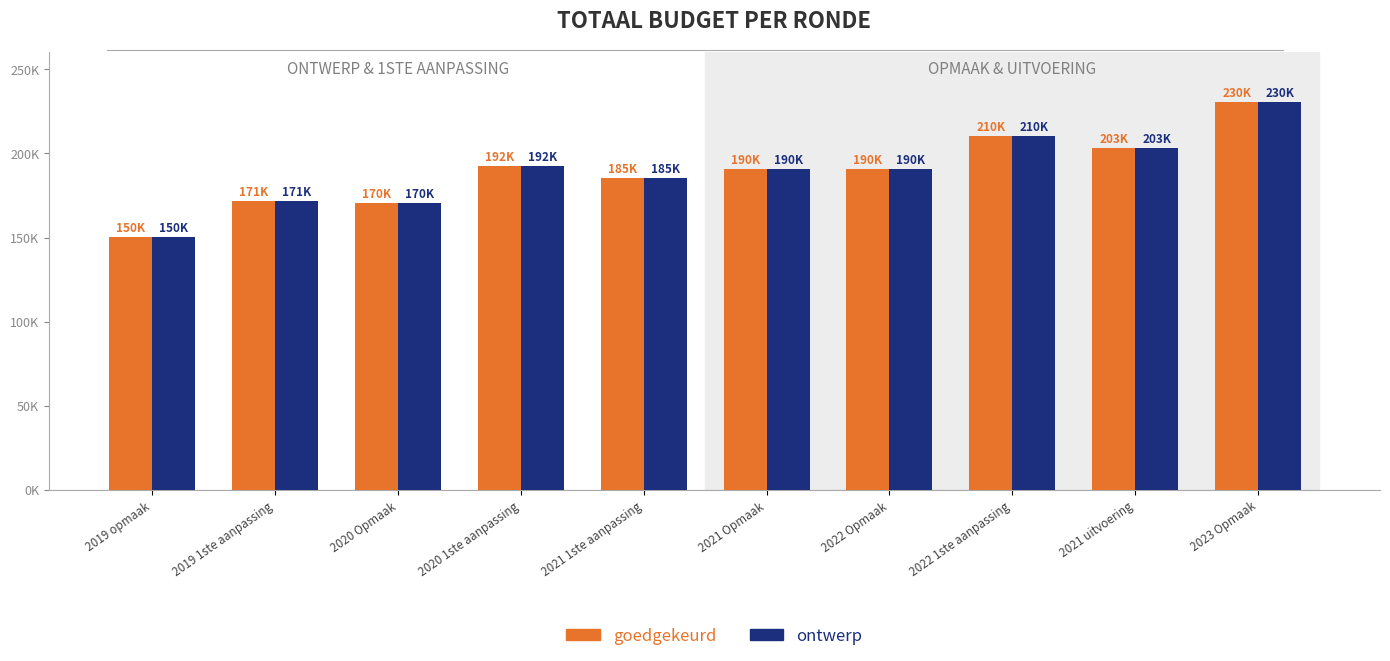

Does the chart contain any negative values?

No